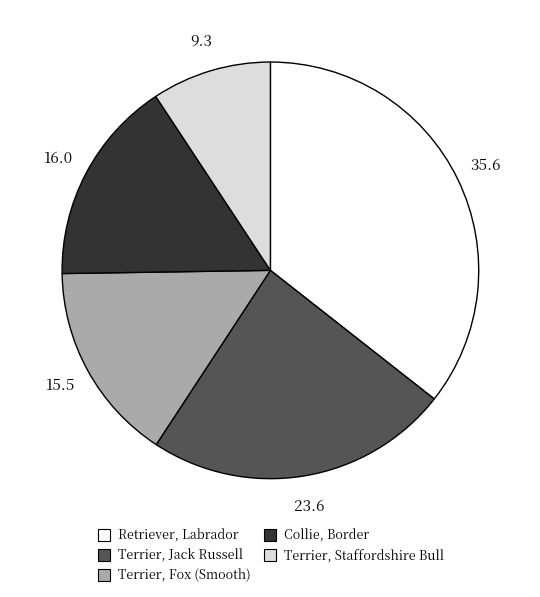

What is the ratio of the value at Terrier, Fox (Smooth) to the value at Retriever, Labrador?

0.4